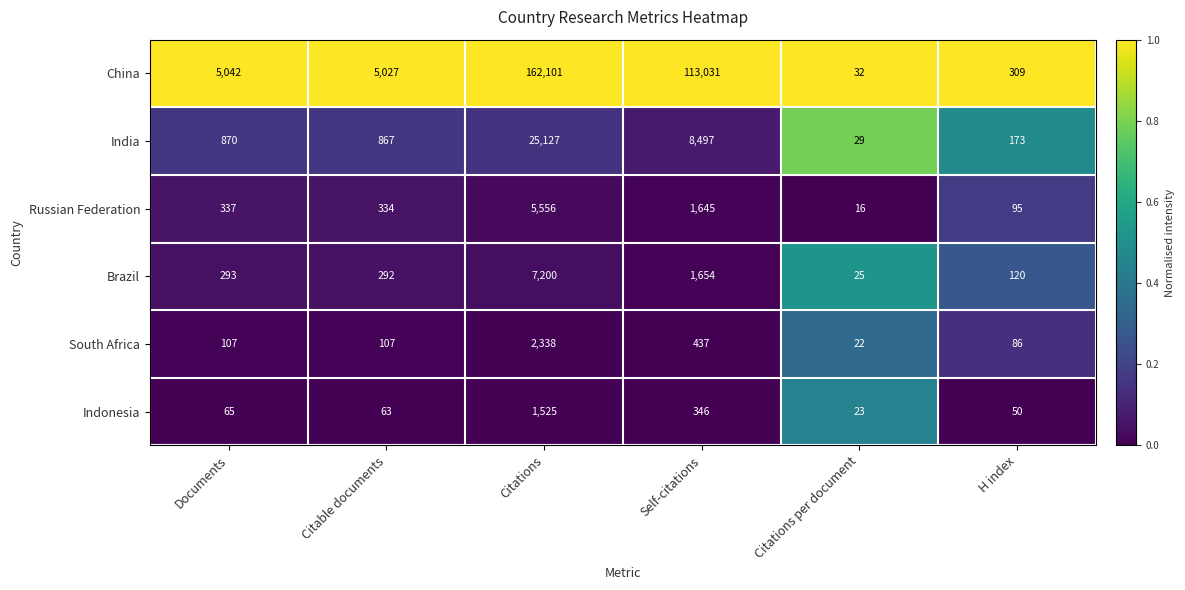

What is the difference between the maximum and second lowest values in the South Africa series?

2252